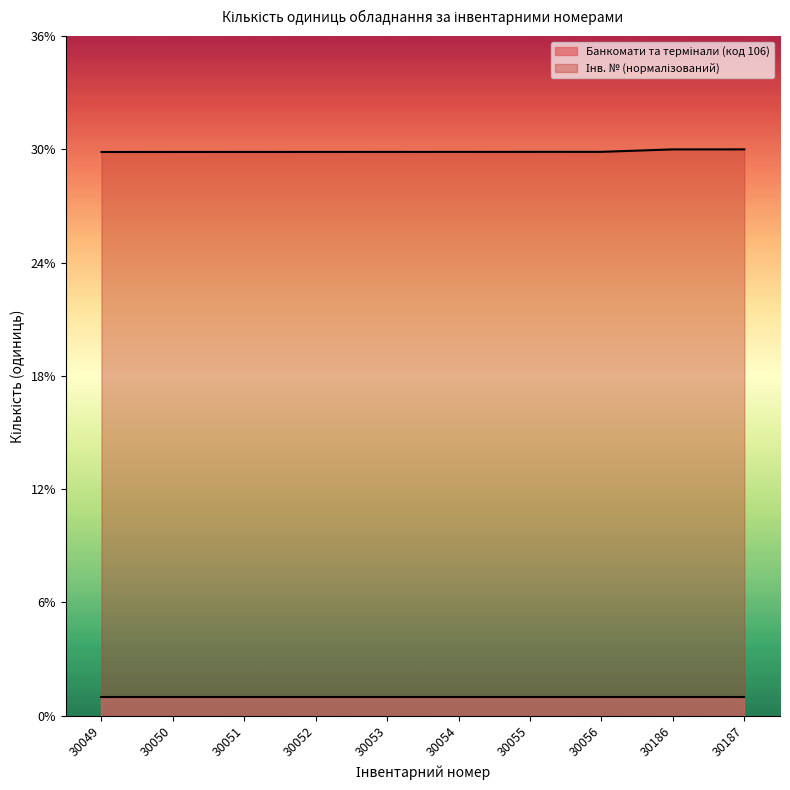

Does the chart display data point markers on the line(s)?

No